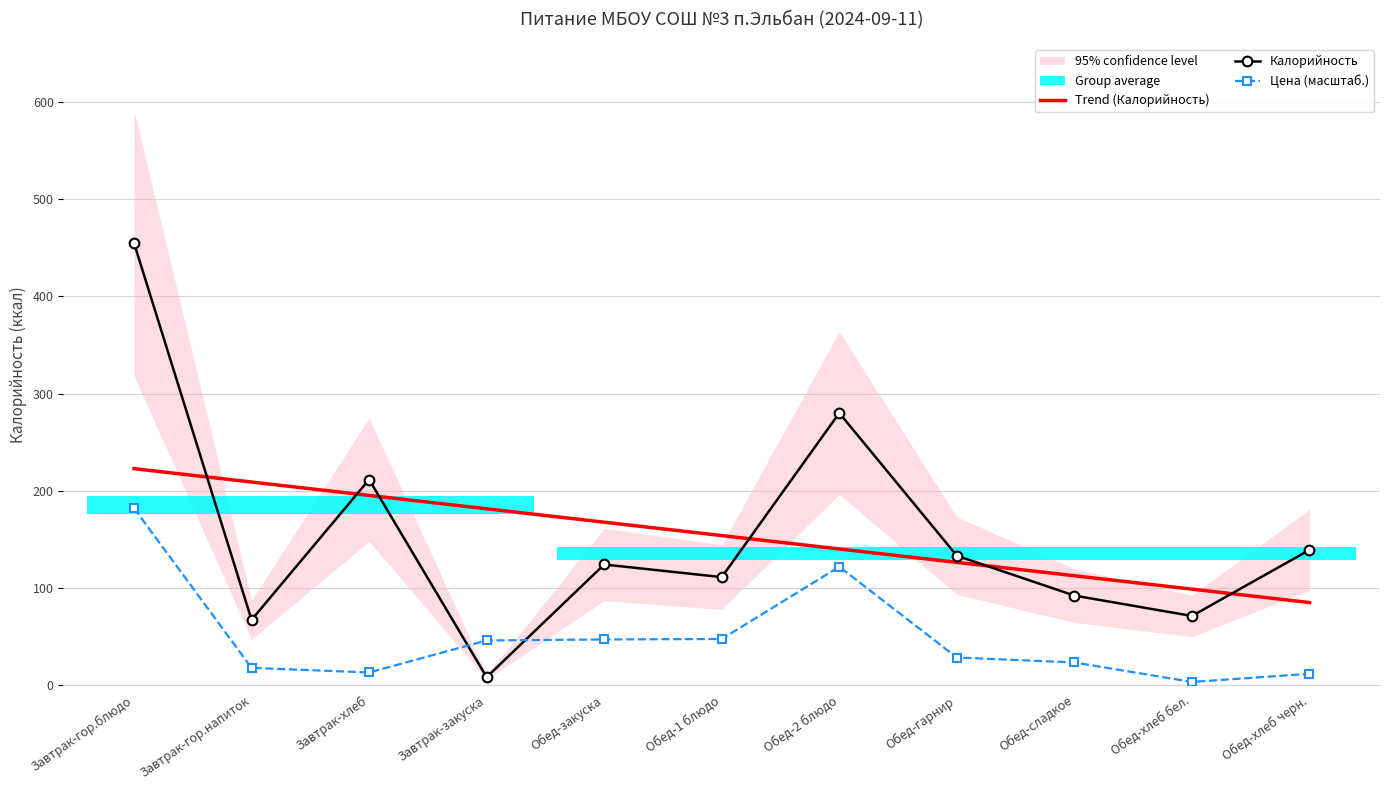

What is the sum of all Цена (масштаб.) values?

539.8